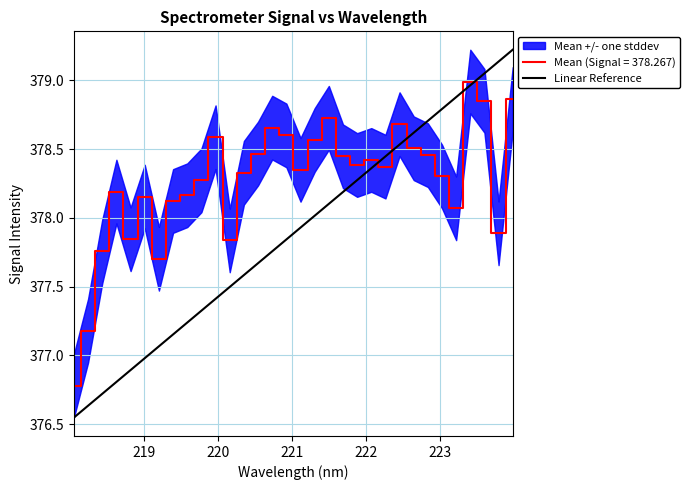

Rank the categories by value from lowest to highest.

218.0596, 218.2508, 219.2067, 218.442, 220.1623, 218.8244, 223.7895, 223.2172, 219.3979, 219.0156, 219.589, 218.6332, 219.7801, 223.0264, 220.3533, 221.1174, 222.263, 221.8812, 222.0721, 221.6902, 222.8355, 220.5444, 222.6447, 221.3083, 219.9712, 220.9264, 220.7354, 222.4538, 221.4993, 223.5987, 223.9802, 223.408